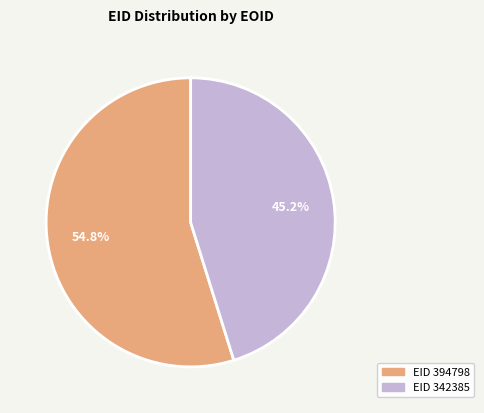

Does any single category account for the majority?

Yes